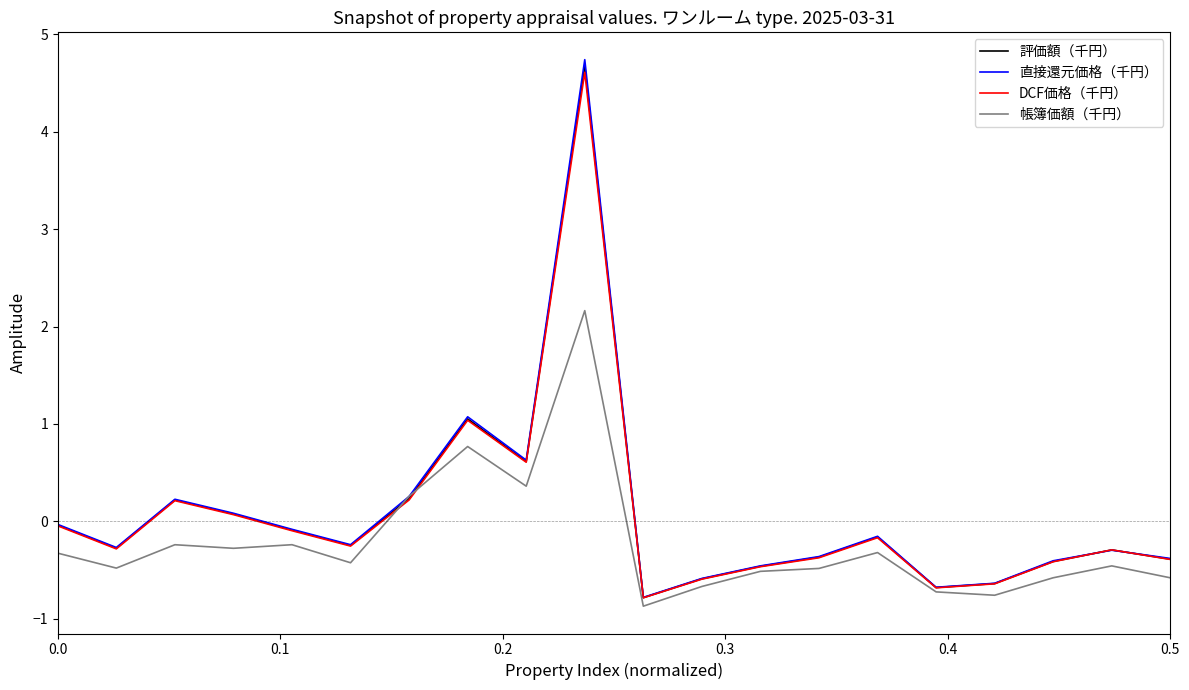

Which series has the widest spread of values?

直接還元価格（千円）